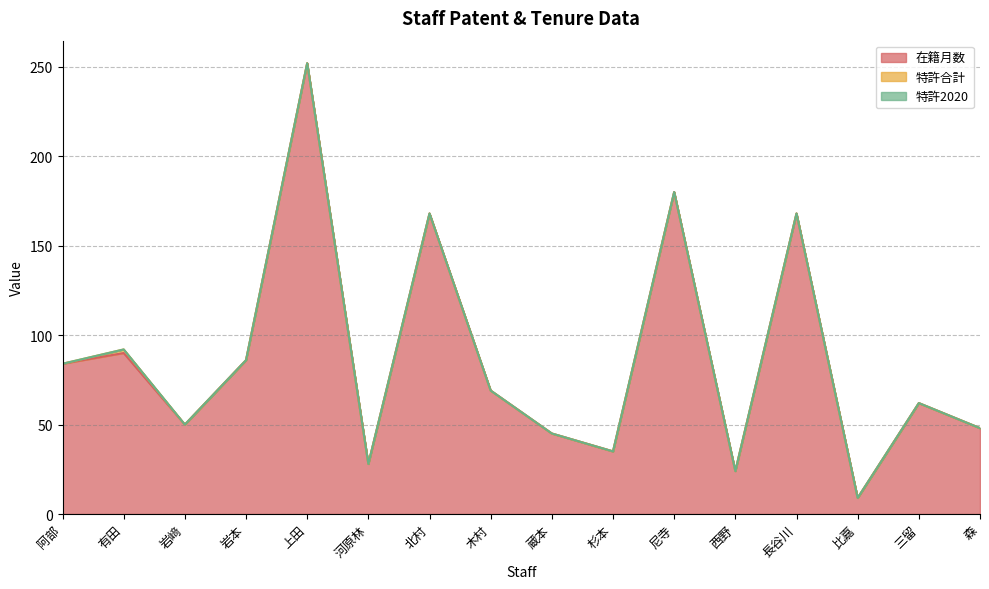

At how many categories does at least one series exceed 52?

9